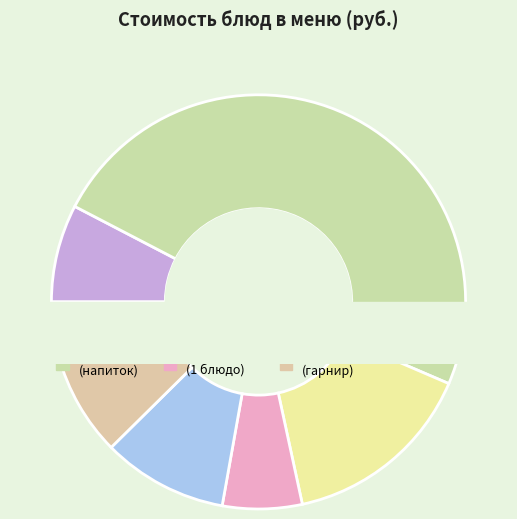

Rank the categories by value from lowest to highest.

хлеб ржаной, свёкла отварная, батон нарезной, напиток яблочный, сыр порциями, щи из свежей капусты, каша дружба молочная, пюре картофельное, груша, запеканка из печени и риса, какао с молоком